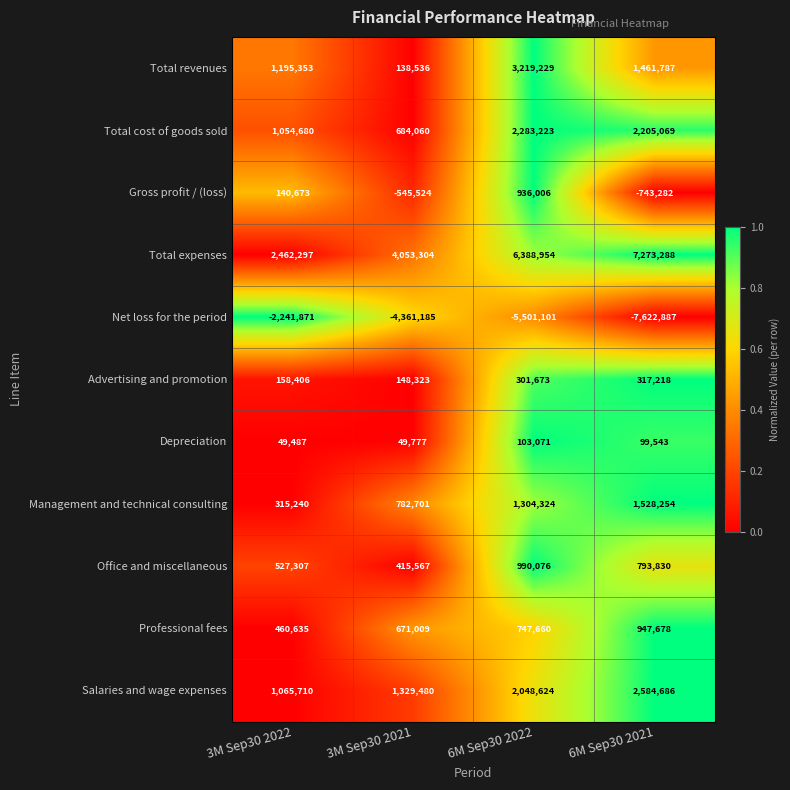

What is the average value of the Gross profit / (loss) series?

-53032